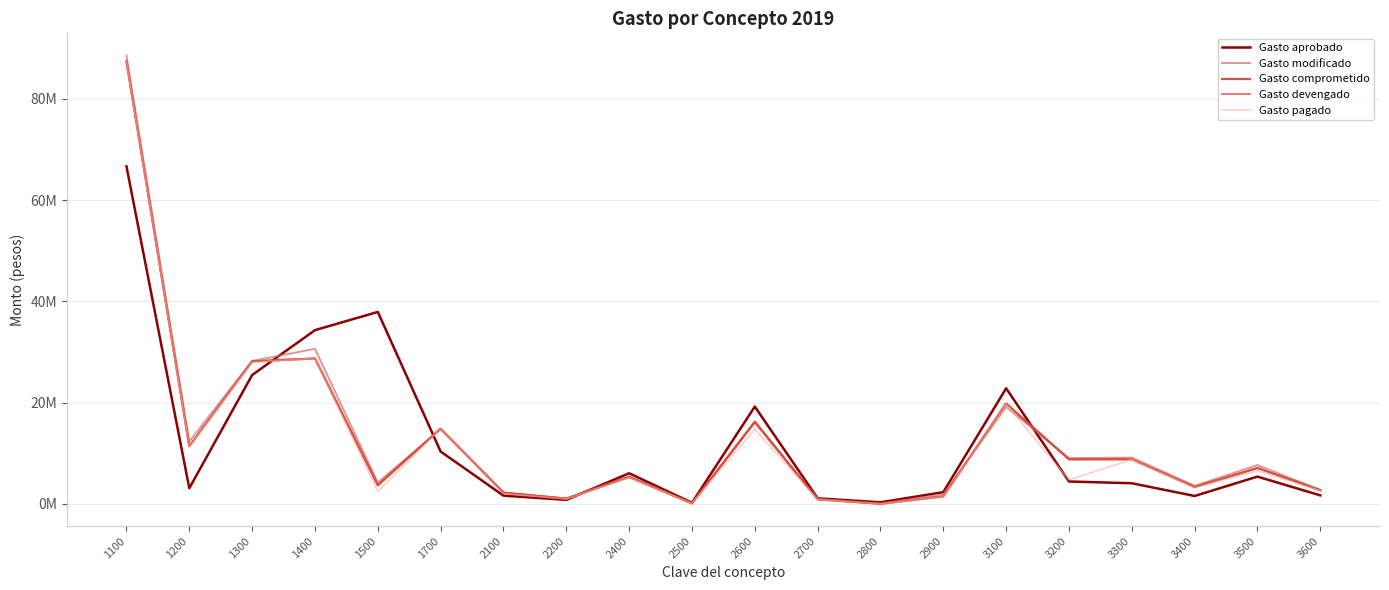

Is it true that Gasto modificado equals 4220551 at 1500?

True